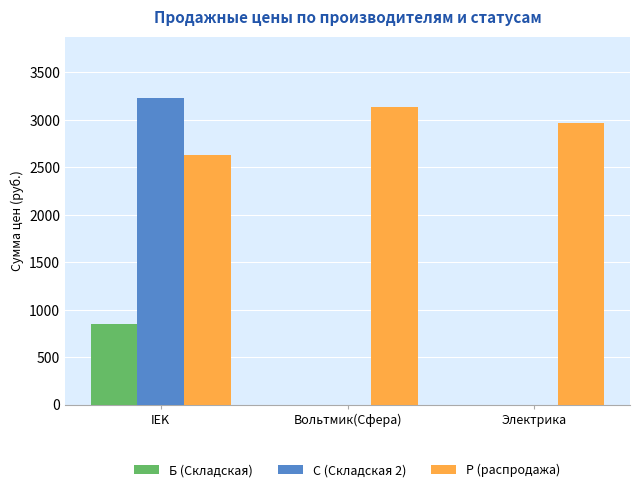

Between IEK and Вольтмик(Сфера), which series saw the biggest shift?

С (Складская 2)